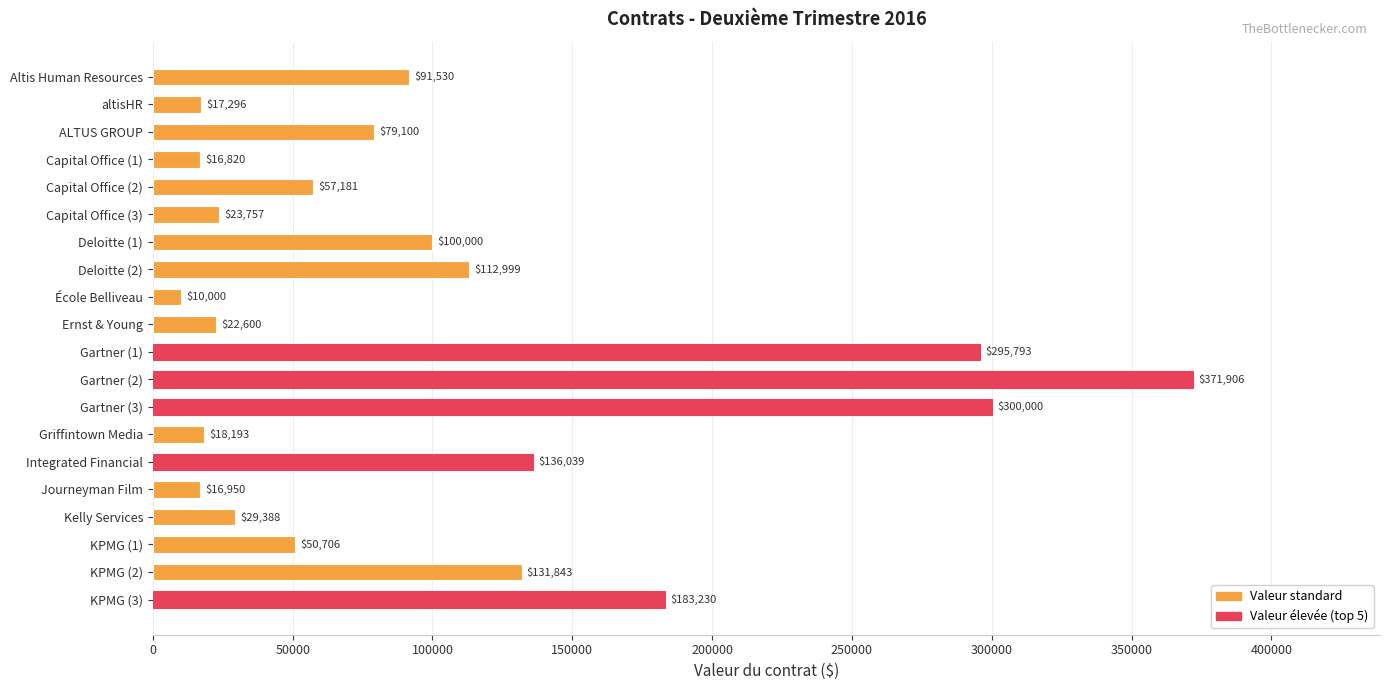

Rank the categories by value from highest to lowest.

Gartner (2), Gartner (3), Gartner (1), KPMG (3), Integrated Financial, KPMG (2), Deloitte (2), Deloitte (1), Altis Human Resources, ALTUS GROUP, Capital Office (2), KPMG (1), Kelly Services, Capital Office (3), Ernst & Young, Griffintown Media, altisHR, Journeyman Film, Capital Office (1), École Belliveau